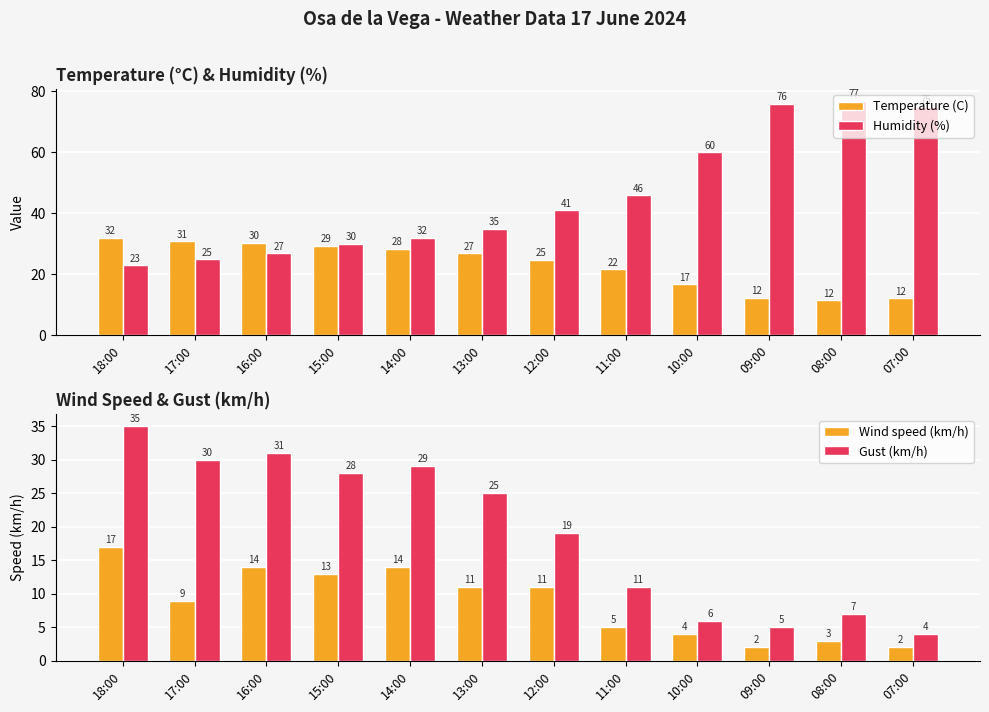

Which category has the highest value across all series?

08:00